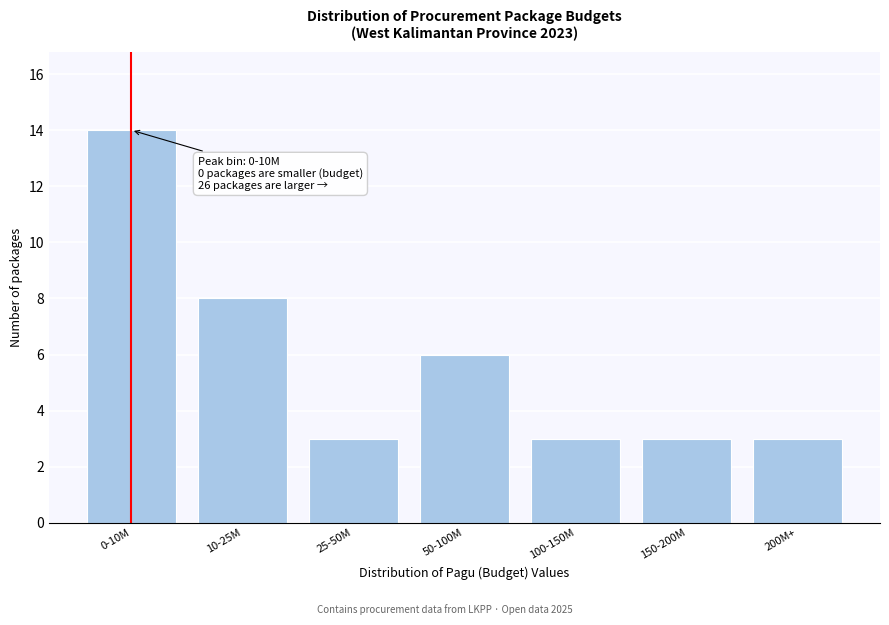

Reading right to left, what are all the values shown in this chart?

200M+=3	150-200M=3	100-150M=3	50-100M=6	25-50M=3	10-25M=8	0-10M=14